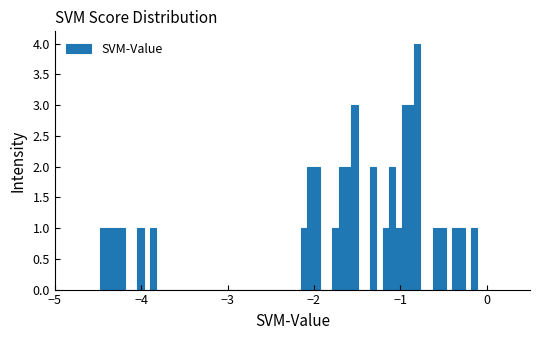

Around what value on the x-axis is the tallest bar? Give the approximate position of its centre, as read against the axis.

-0.8